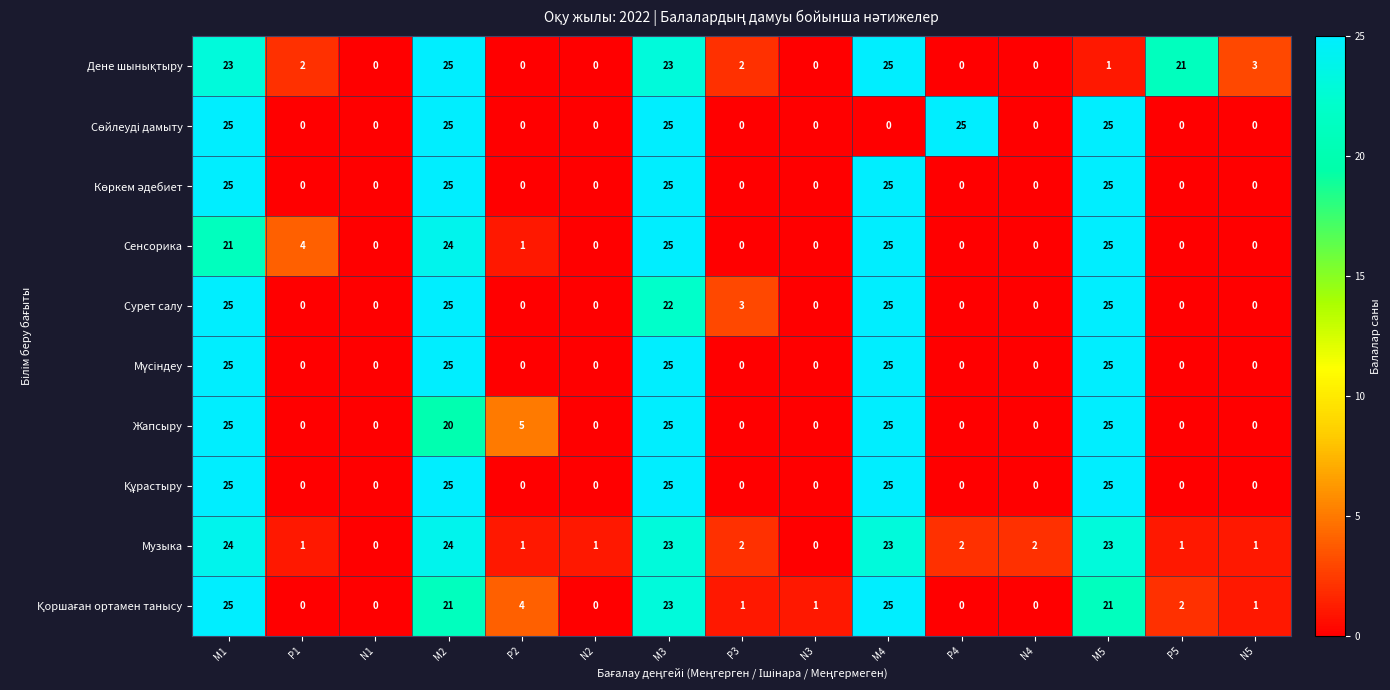

Which series changed the most between P1 and P2?

Жапсыру